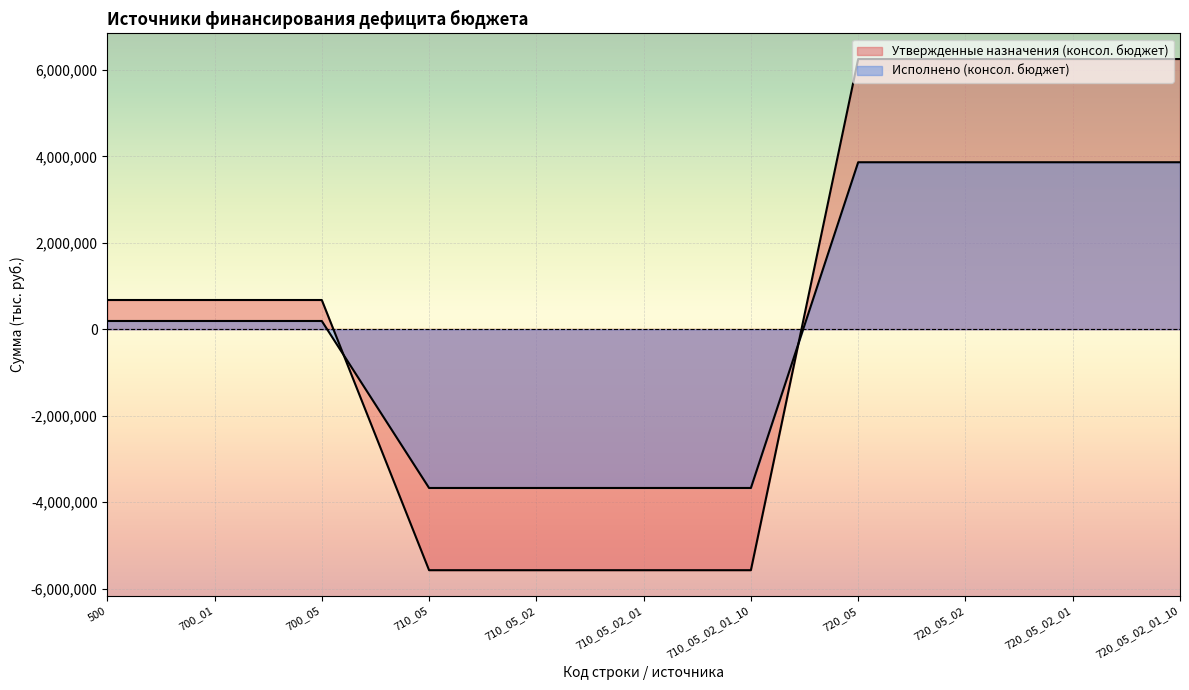

What is the total value across all series at 720_05_02_01_10?

10116788.5